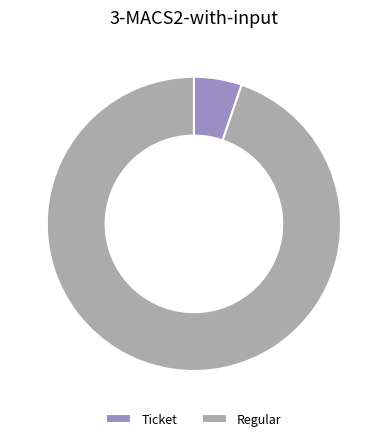

Combined, do Ticket and Regular account for over 50%?

Yes